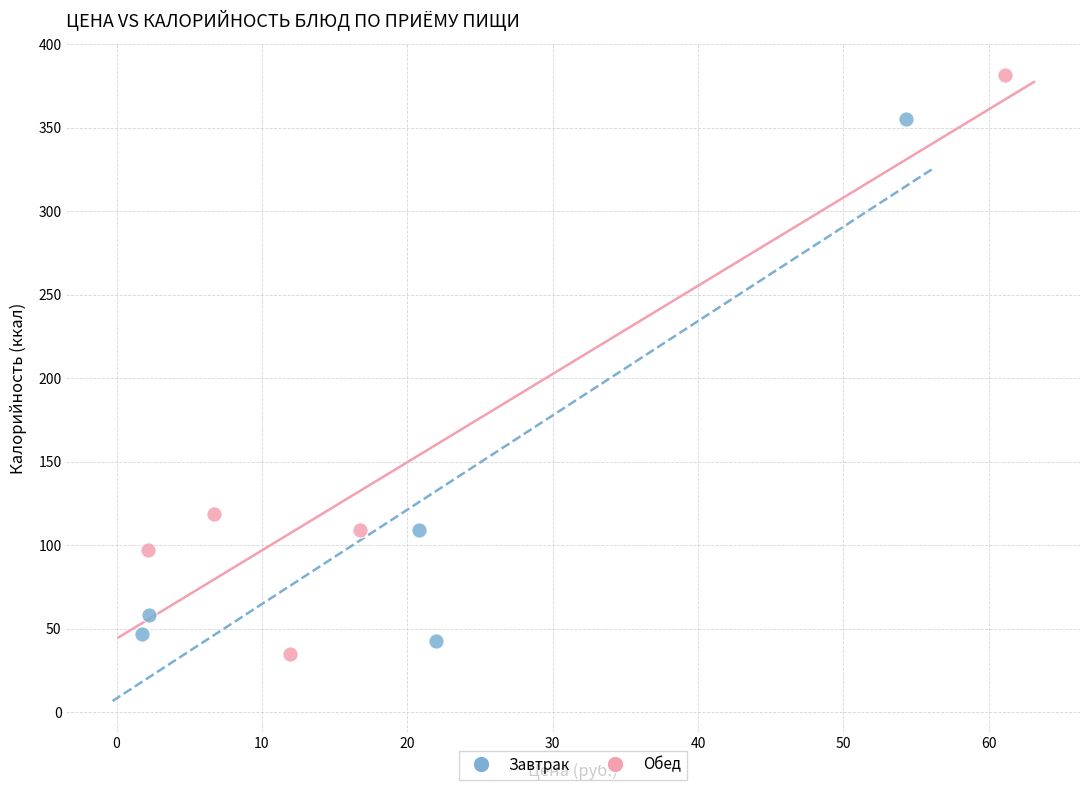

Which series has the largest Y range (max minus min)?

Обед